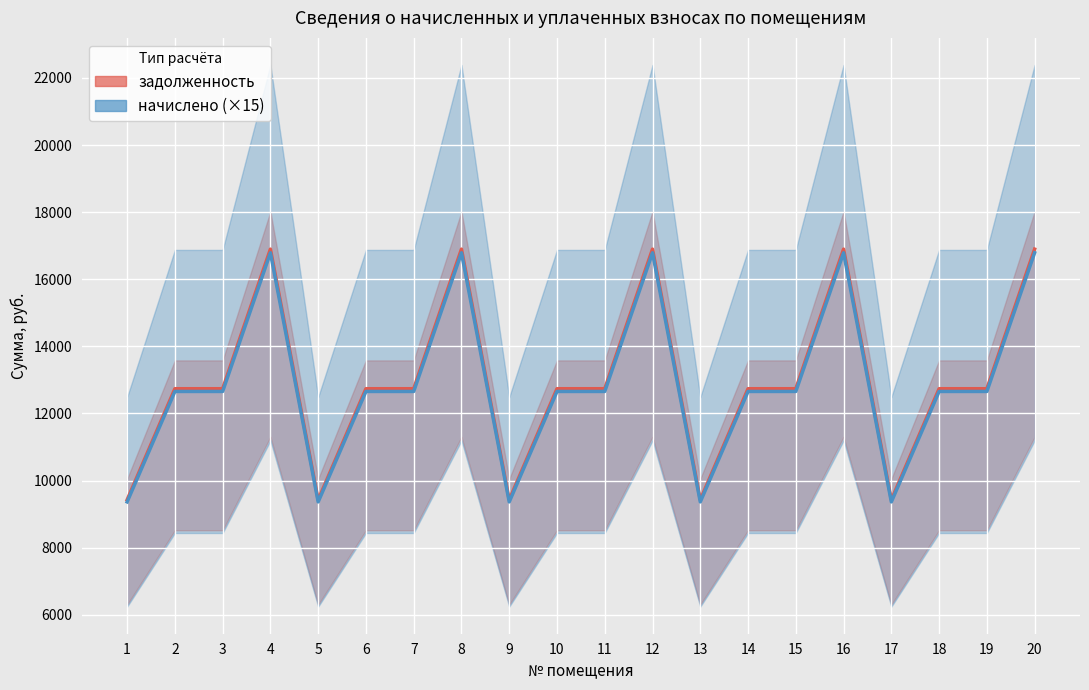

What is the total value across all series at 3?

25392.6